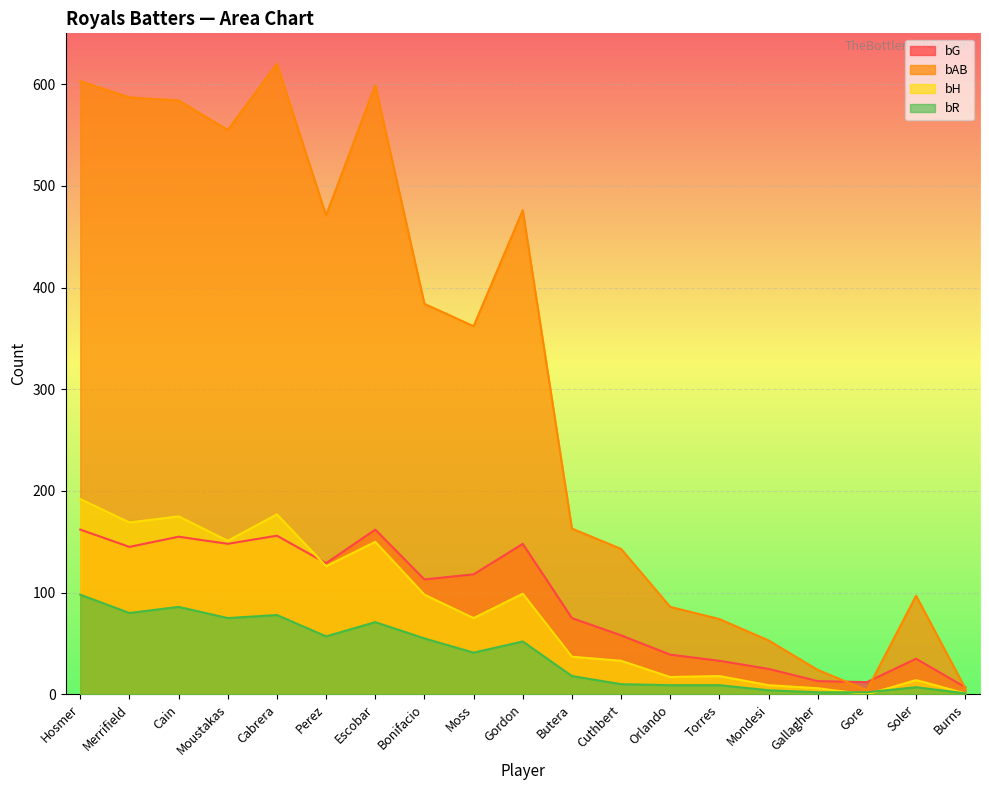

What is the difference between the bH values at Cuthbert and Butera?

4